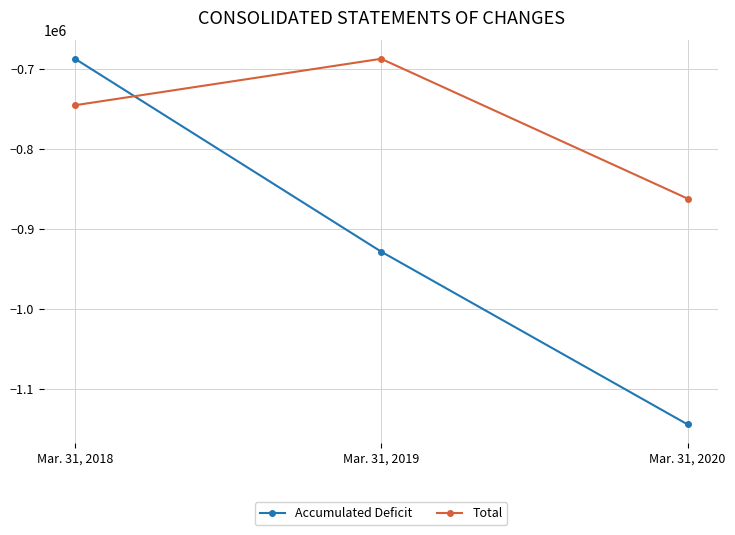

Does the chart have visible grid lines?

Yes